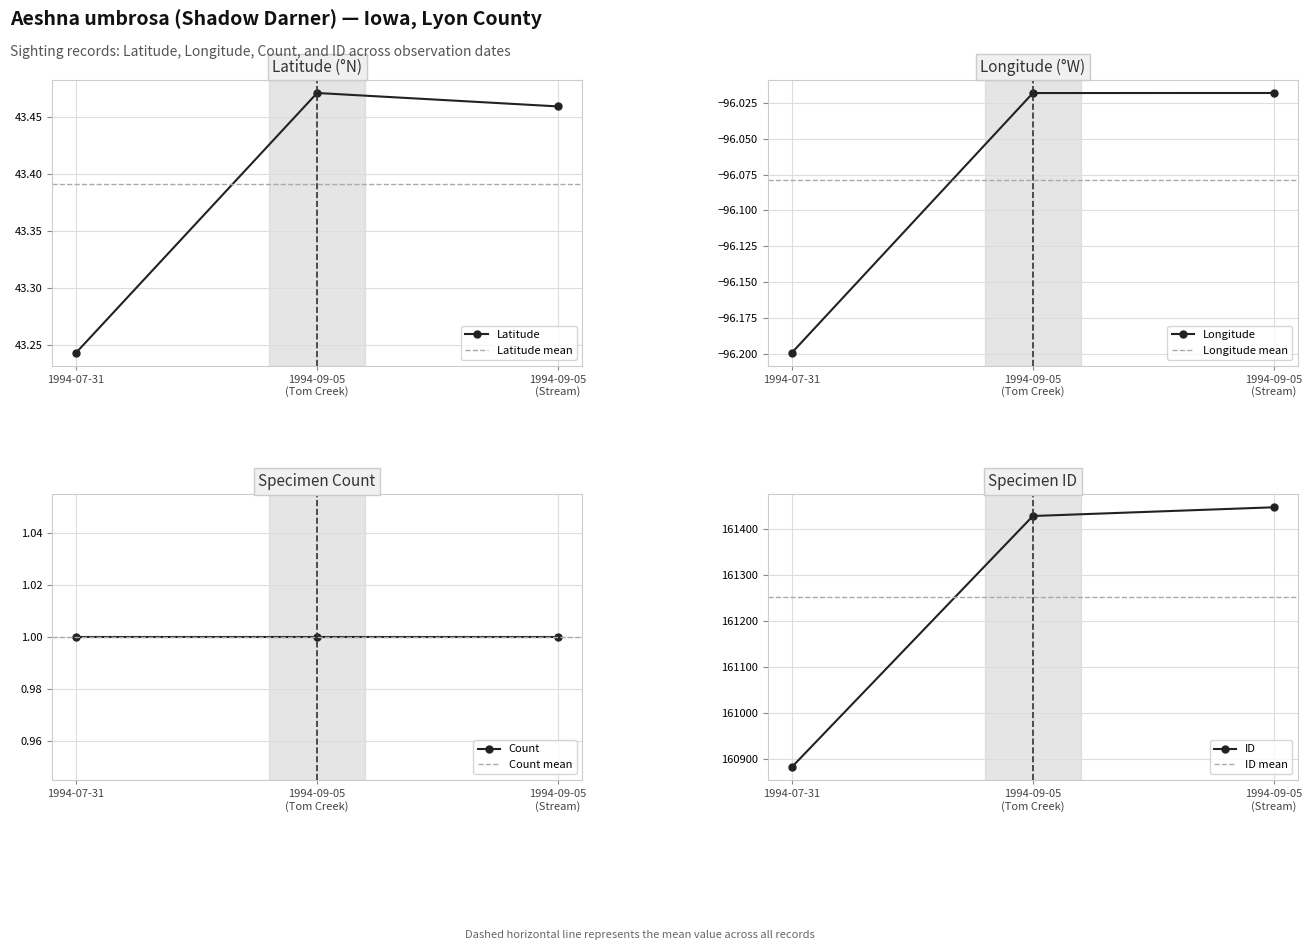

What position from the right is 1994-07-31?

3